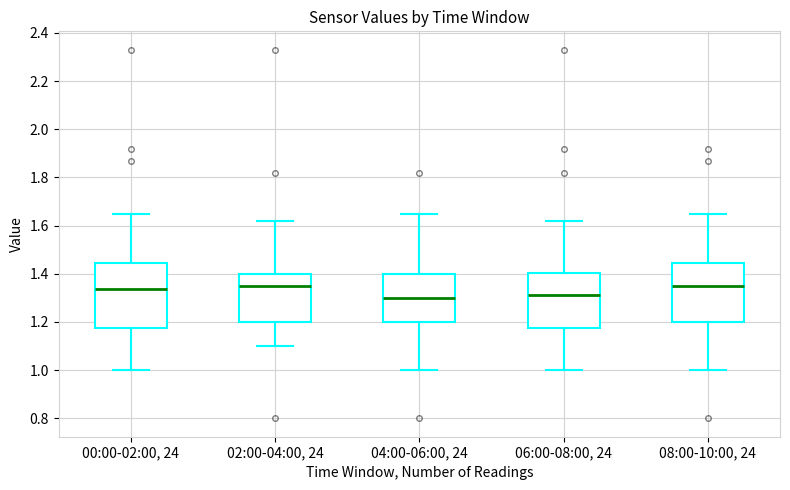

Reading left to right, transcribe this box plot: for each box, give where its median line is, the range the box spans, and where its two whiskers end, as read against the y-axis. The values are not printed on the chart, so give them approximately, as read against the axis.

00:00-02:00, 24: median 1.34, box 1.18 to 1.44, whiskers 1.00 to 1.66
02:00-04:00, 24: median 1.36, box 1.20 to 1.40, whiskers 1.10 to 1.62
04:00-06:00, 24: median 1.30, box 1.20 to 1.40, whiskers 1.00 to 1.66
06:00-08:00, 24: median 1.32, box 1.18 to 1.40, whiskers 1.00 to 1.62
08:00-10:00, 24: median 1.36, box 1.20 to 1.44, whiskers 1.00 to 1.66